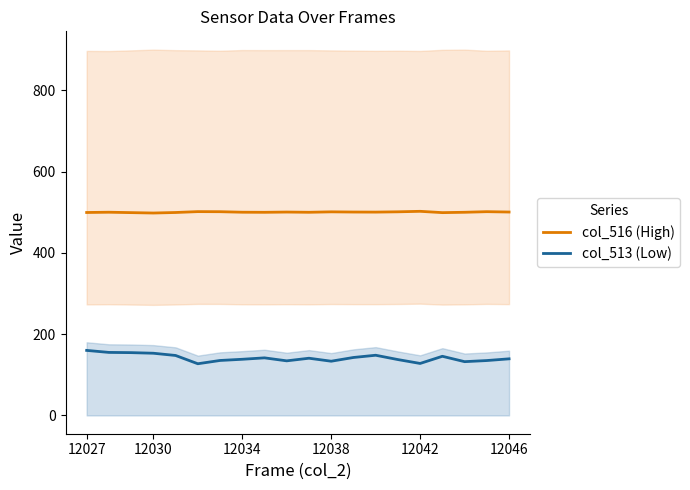

Reading left to right, list all the values displayed in this chart.

col_516 (High): 499.3	499.9	499.0	498.0	499.3	501.4	501.2	500.0	499.7	500.4	499.8	500.9	500.4	500.2	501.0	502.2	499.0	499.8	501.3	500.4
col_513 (Low): 160.0	155.0	154.5	153.0	147.5	127.2	135.2	138.2	141.7	134.3	140.7	133.4	142.6	148.1	137.4	127.9	145.5	132.3	135.0	139.3